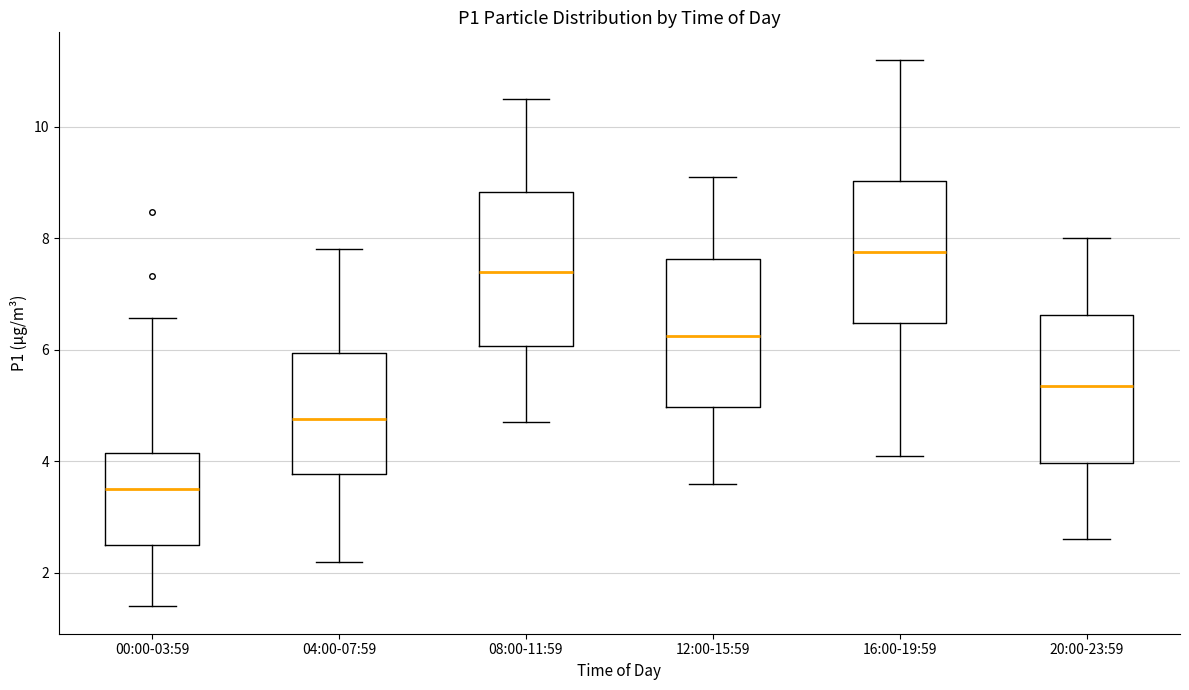

Which box's median line is the lowest?

00:00-03:59